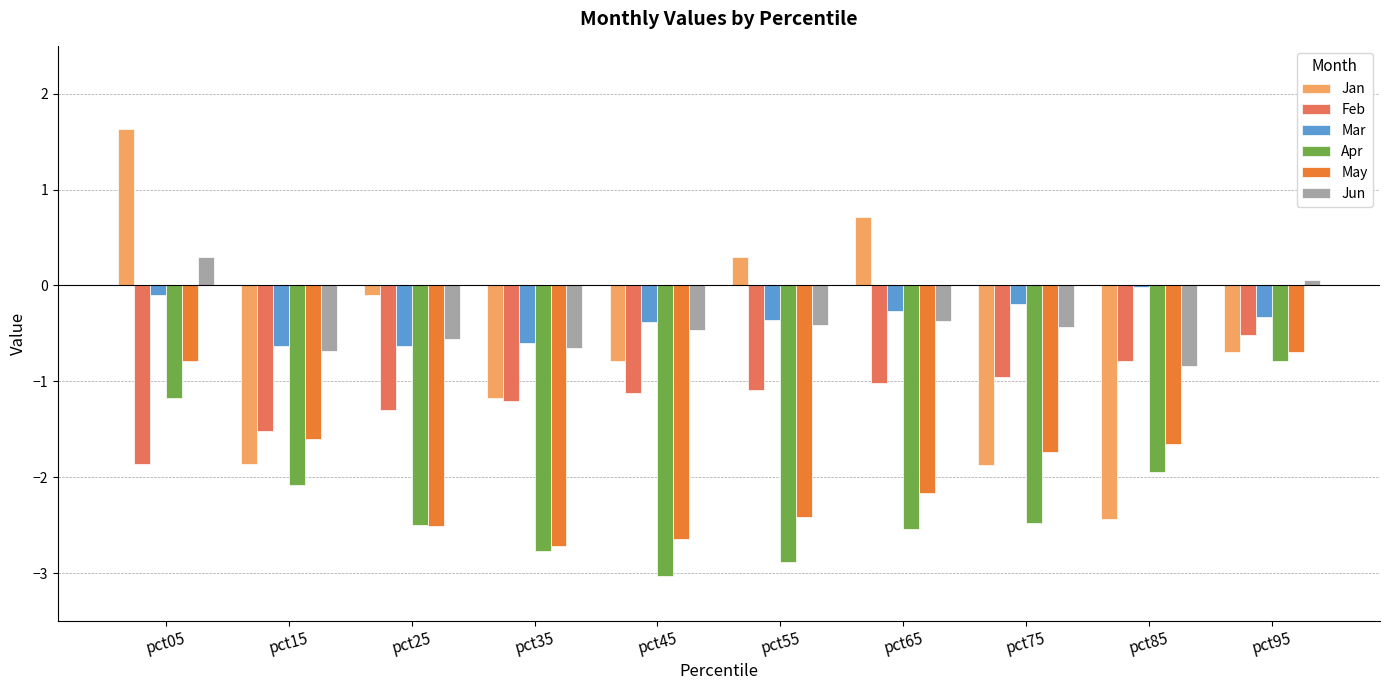

How many positive values does the Jun series have?

2